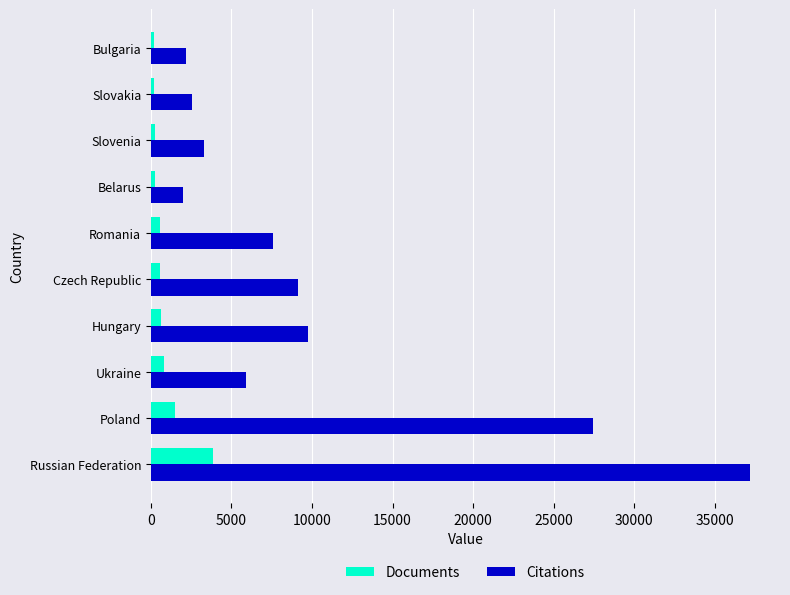

Which series has the widest spread of values?

Citations